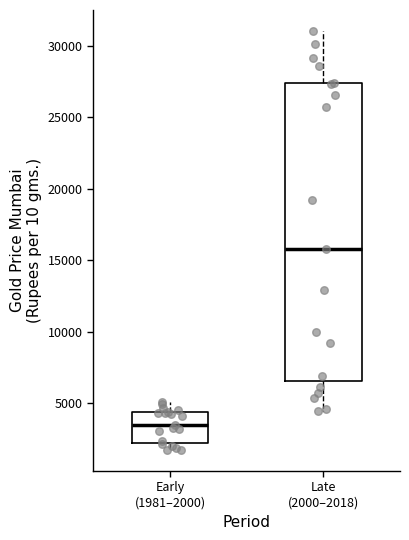

Which box is the tallest, from its lower edge to its upper edge?

Late (2000–2018)